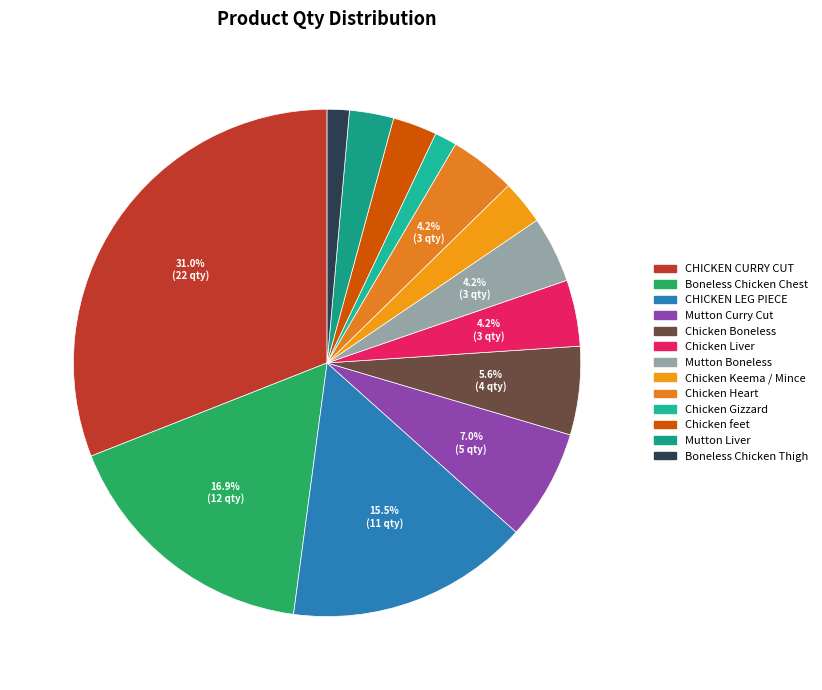

What is the change in value from Chicken Gizzard to Chicken feet?

+1